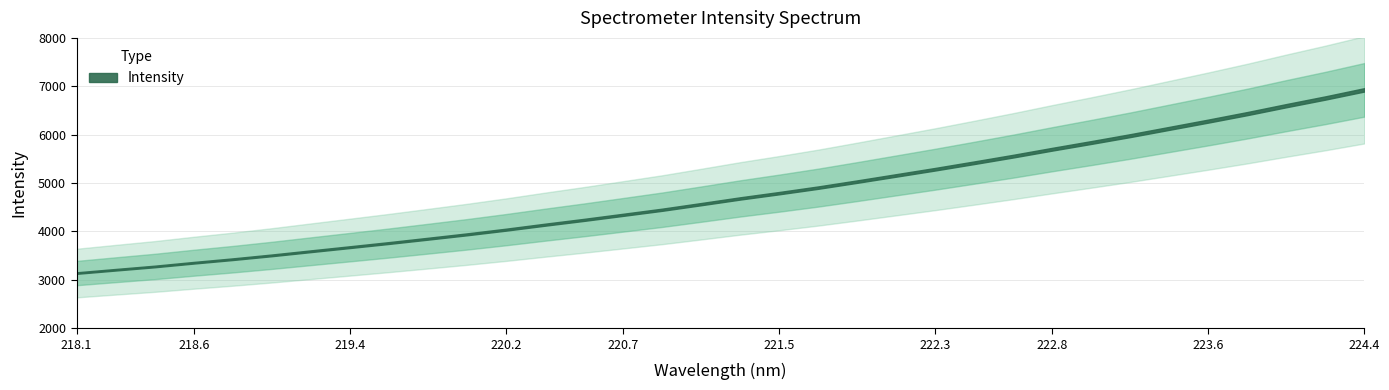

Count the number of data series in this chart.

1